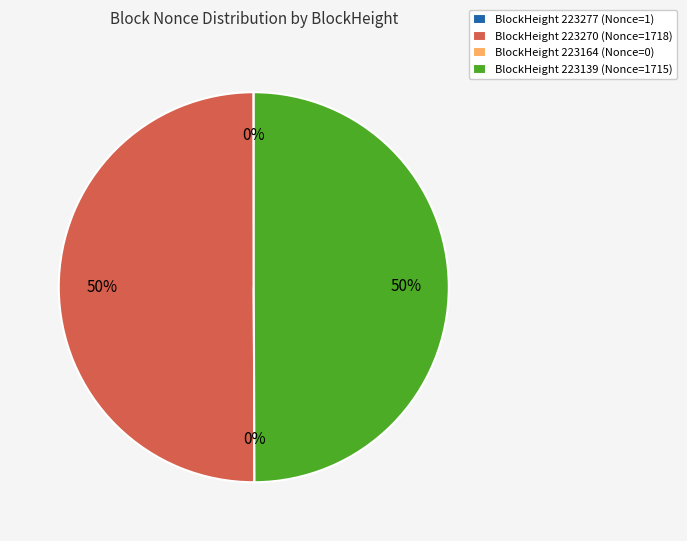

To the nearest percent, what portion does 223139 represent?

50%